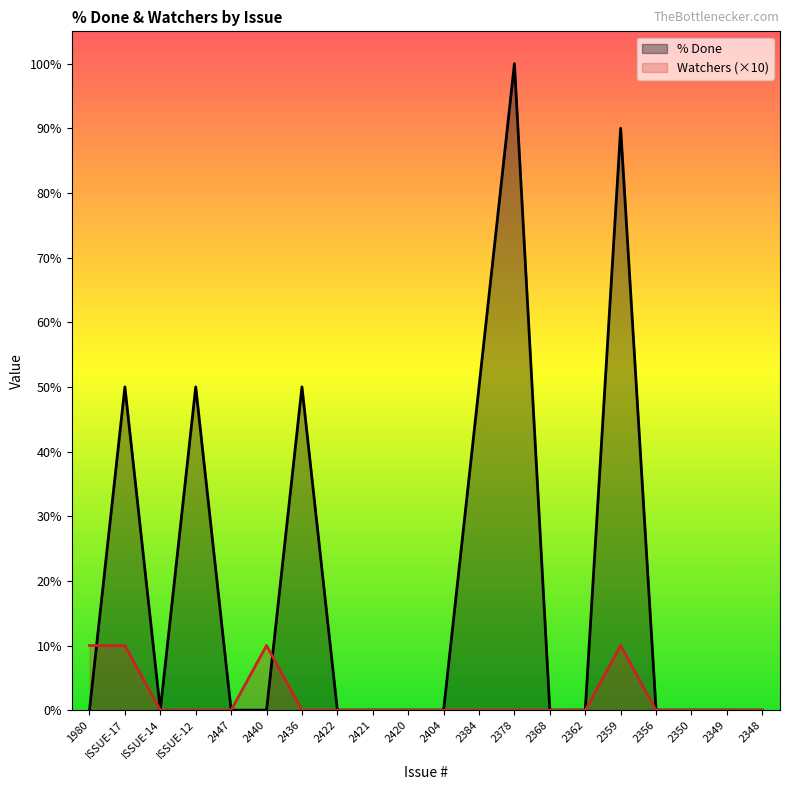

At which category does the chart reach its peak across all series?

2378